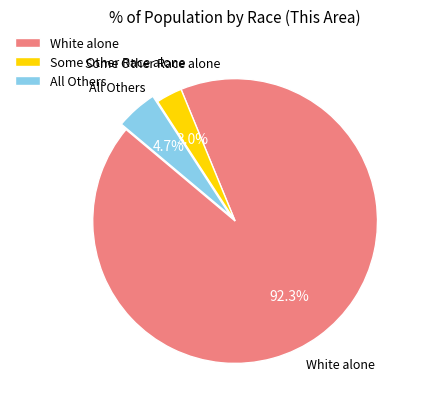

How many segments does this pie chart have?

3